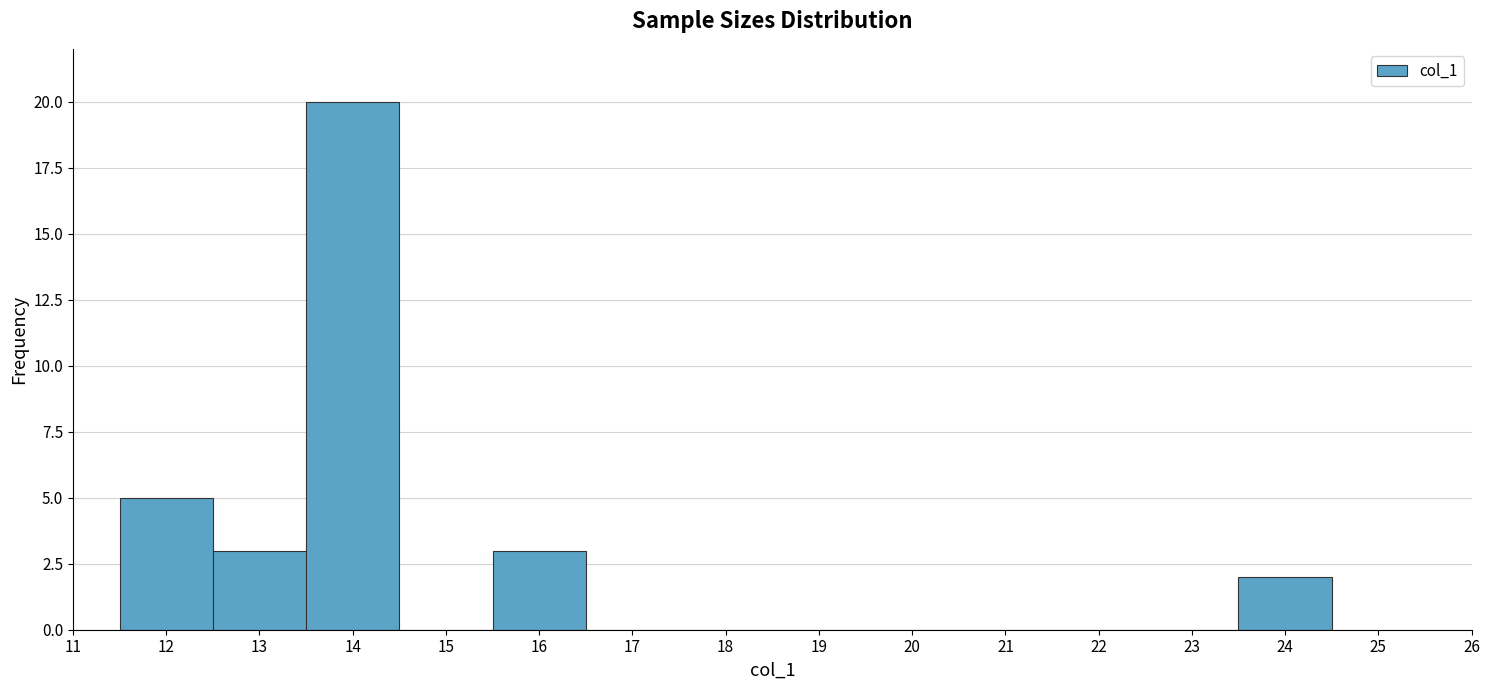

How tall is the bar that spans 13.5 to 14.5 on the x-axis? The values are not printed on the chart, so give them approximately, as read against the axis.

20